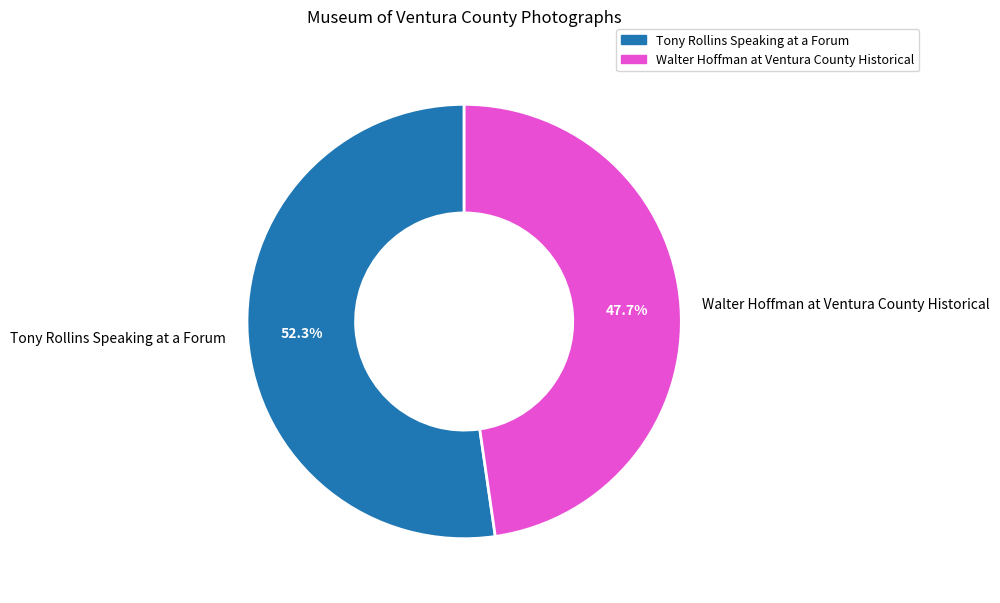

Between Walter Hoffman at Ventura County Historical and Tony Rollins Speaking at a Forum, which is larger?

Tony Rollins Speaking at a Forum